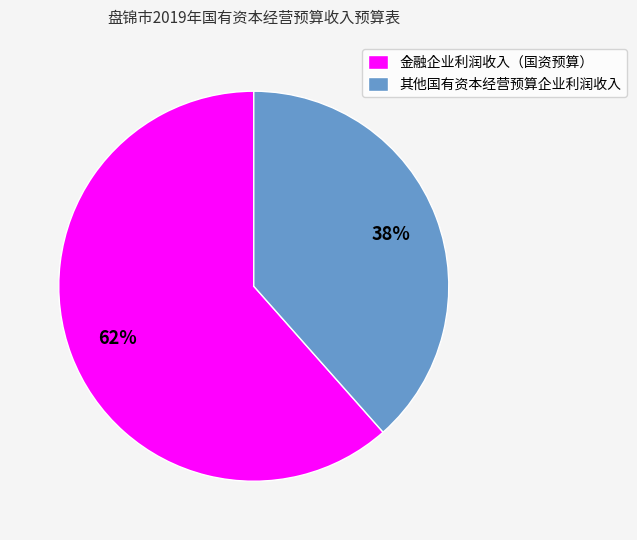

Rank the categories by value from highest to lowest.

金融企业利润收入（国资预算）, 其他国有资本经营预算企业利润收入